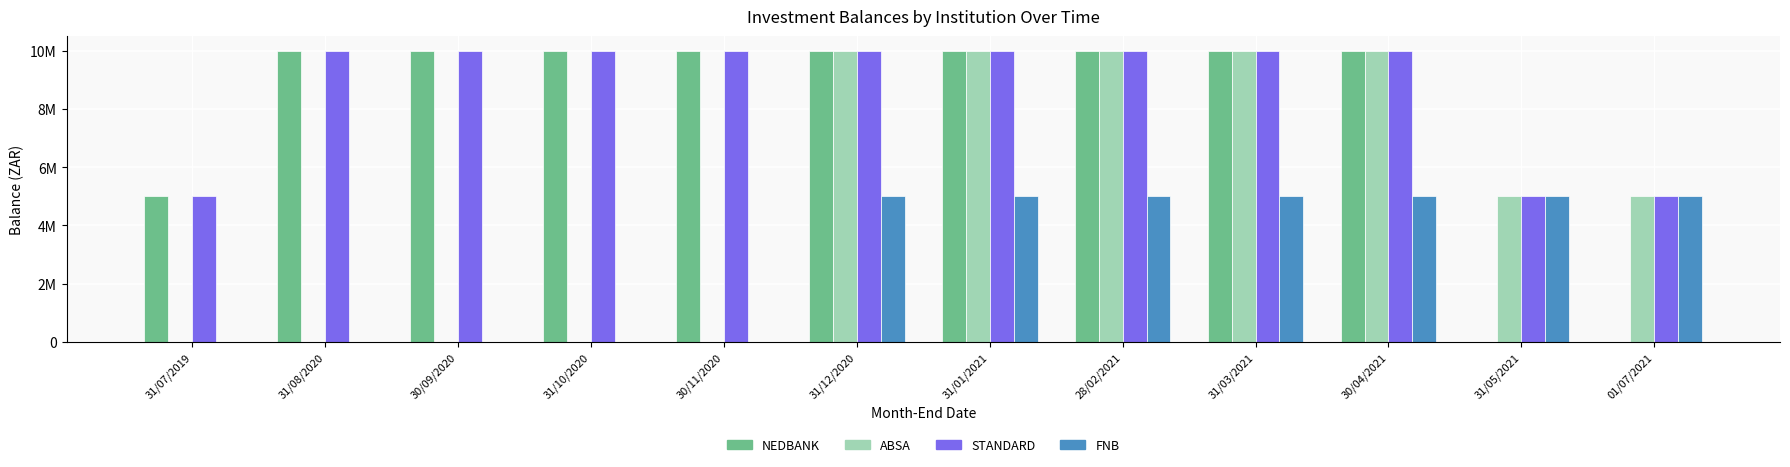

Which series has the largest total across all categories?

STANDARD